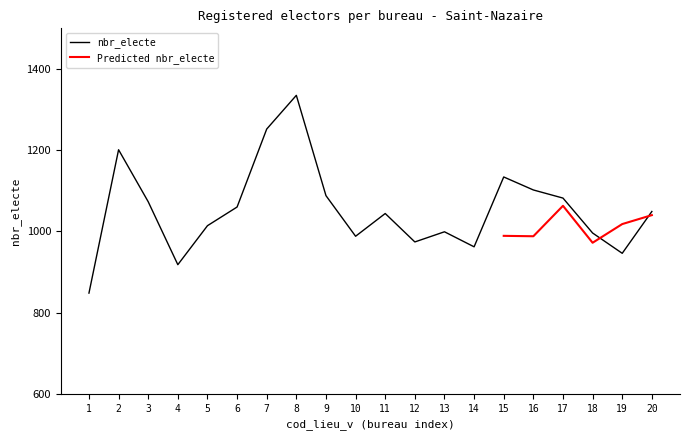

True or false: the data shows 523 at 5.

False